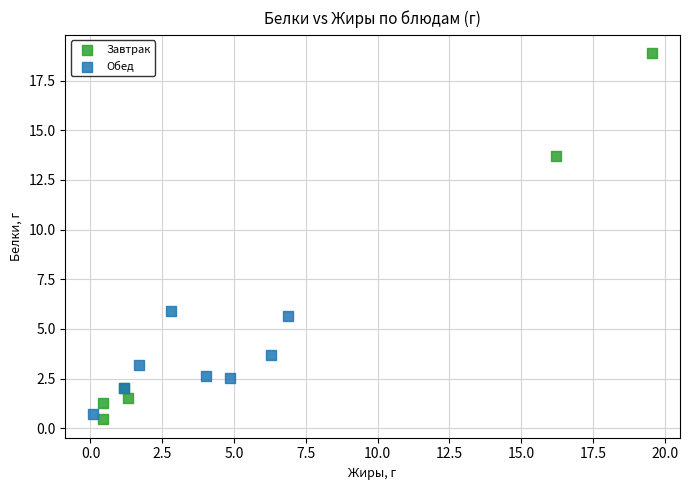

Which series reaches the minimum Y coordinate?

Завтрак